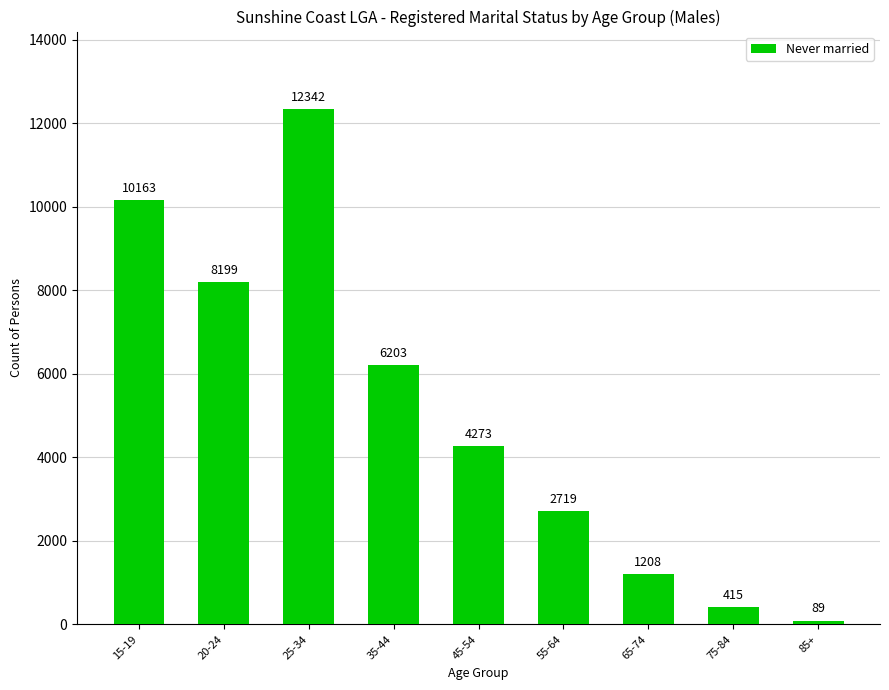

Count the number of categories in the chart.

9